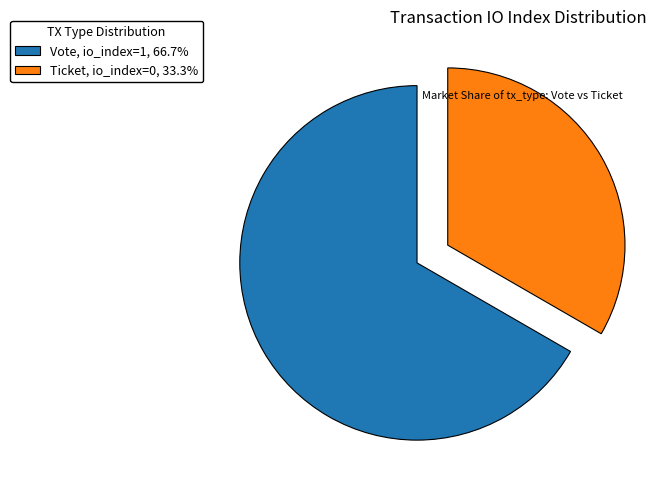

Combined, do Ticket, io_index=0, 33.3% and Vote, io_index=1, 66.7% account for over 50%?

Yes